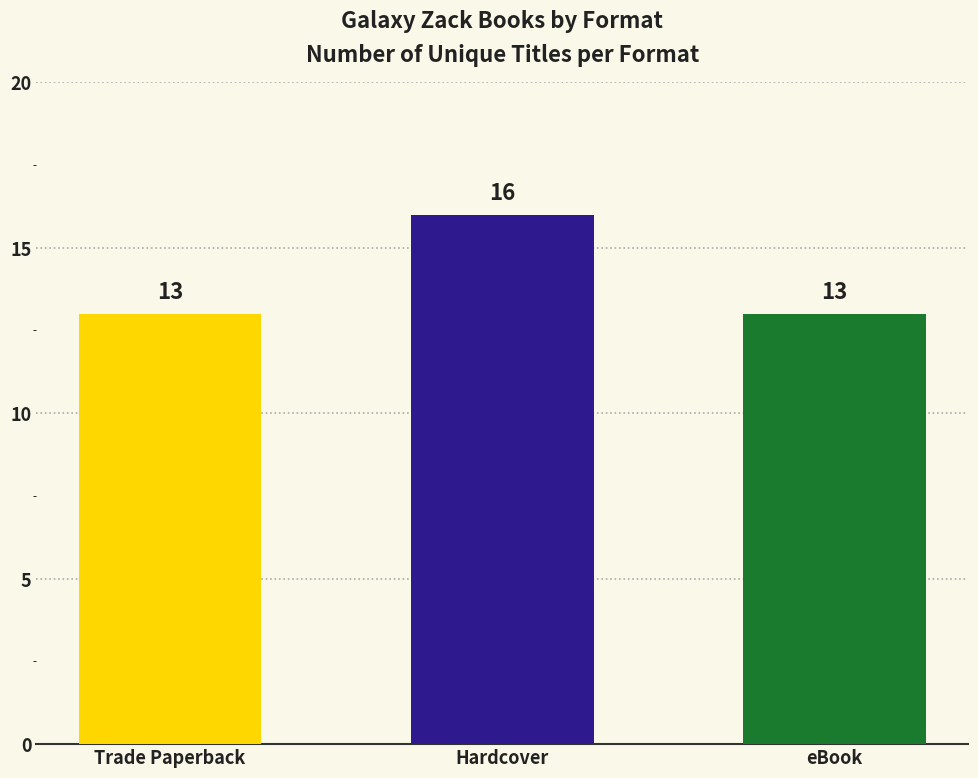

How many values are between 13 and 16?

3